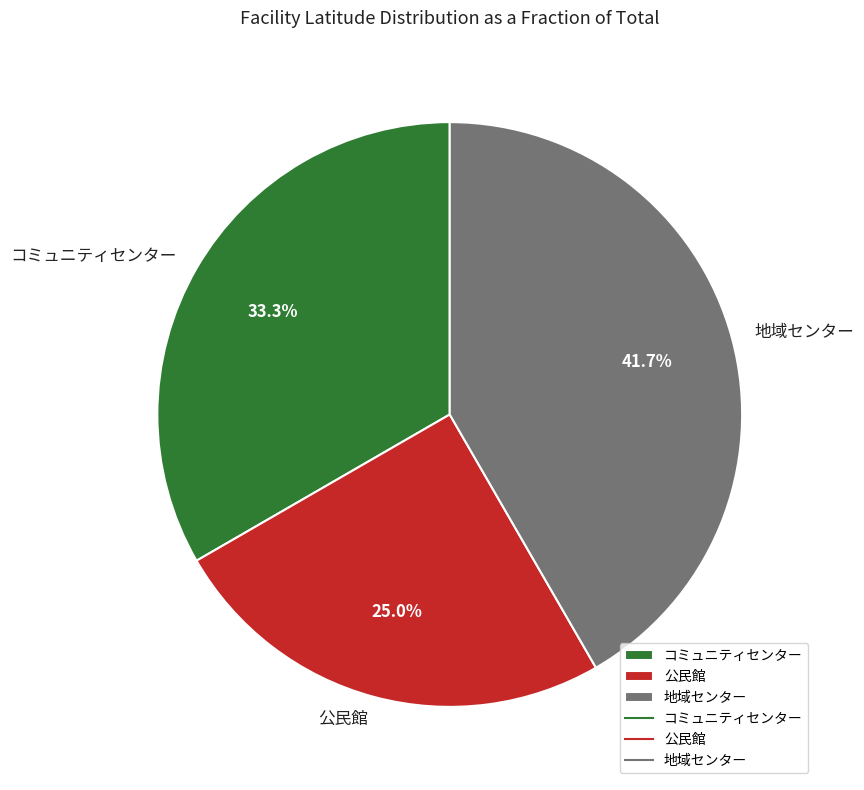

How many slices are in this pie chart?

3